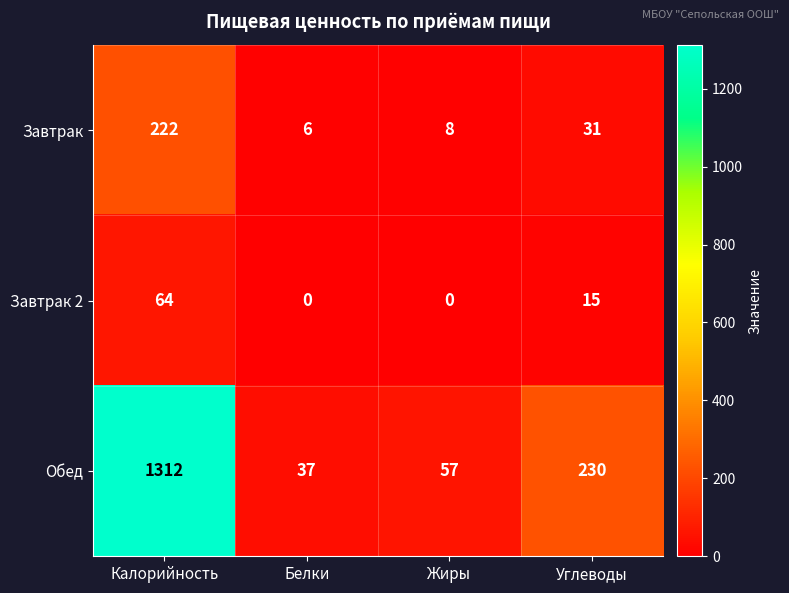

Reading left to right, extract all data points from this chart.

Завтрак: 222	6	8	31
Завтрак 2: 64	0	0	15
Обед: 1312	37	57	230